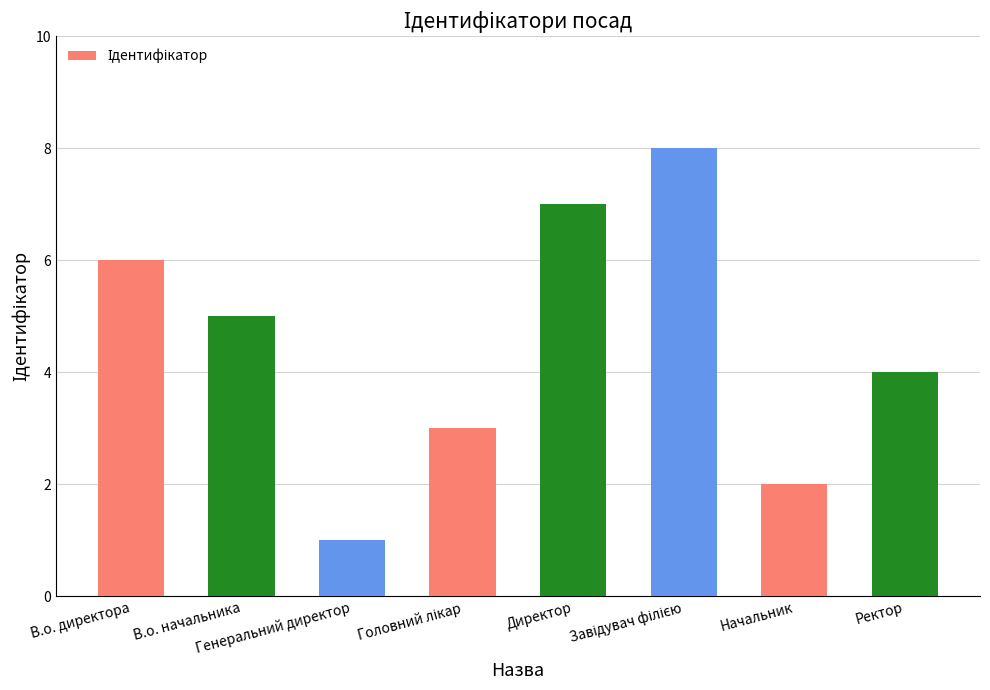

The value at Начальник is 3. True or false?

False